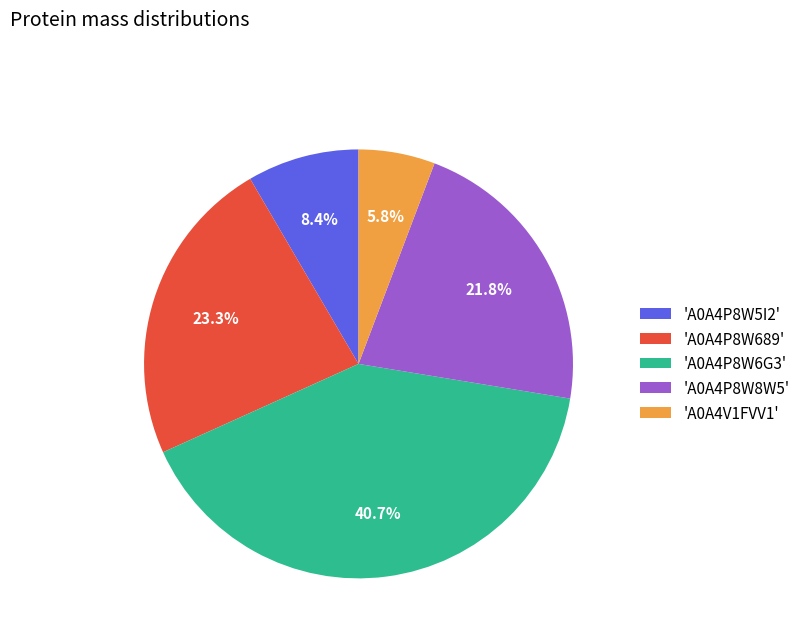

Which slice is the smallest?

'A0A4V1FVV1'